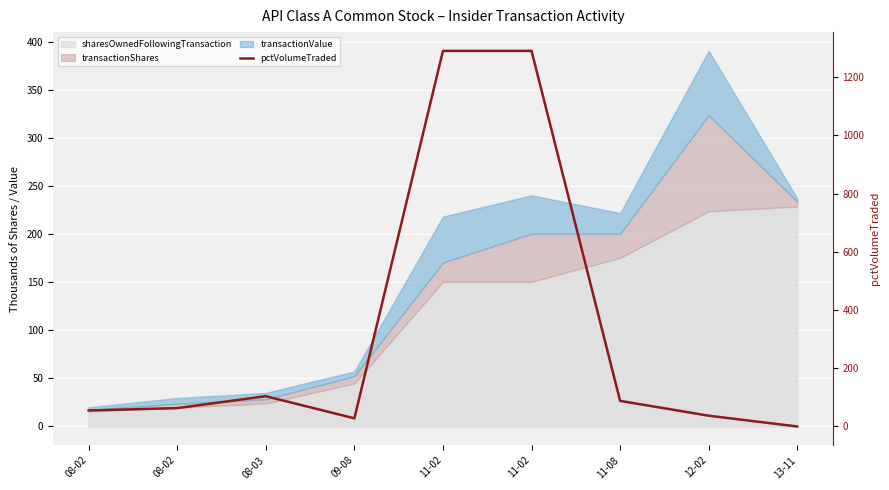

What is the change in value from 11-02 to 12-02?

-1253